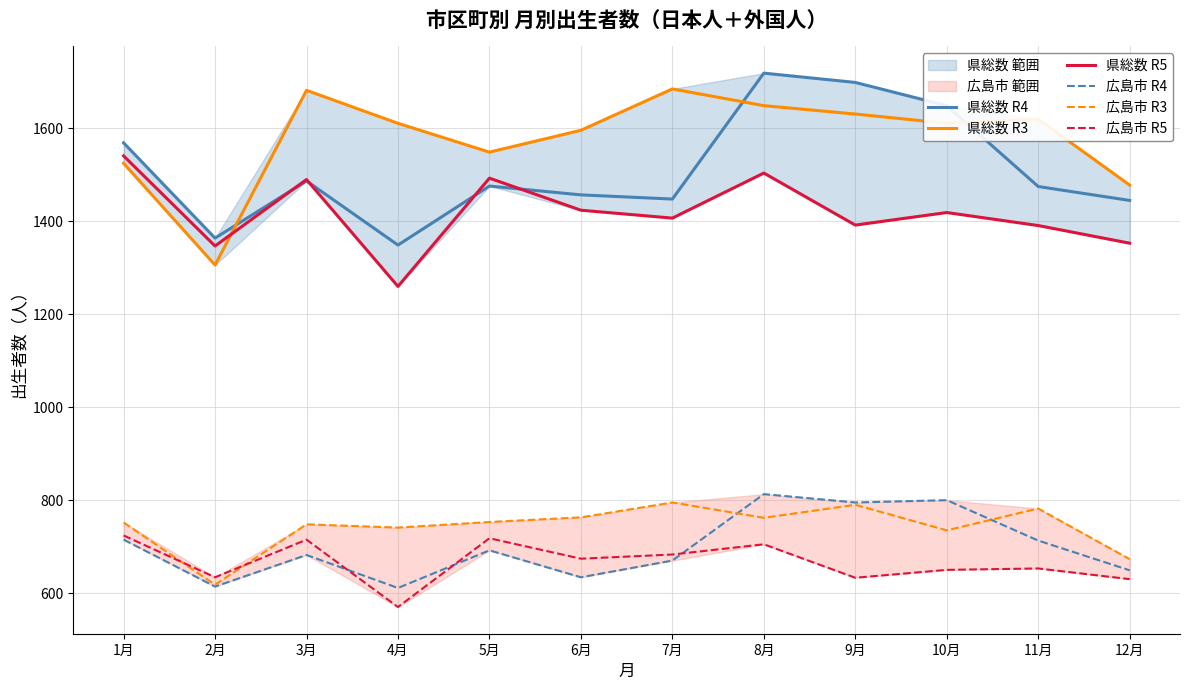

What is the label of the 7th point from the right?

6月